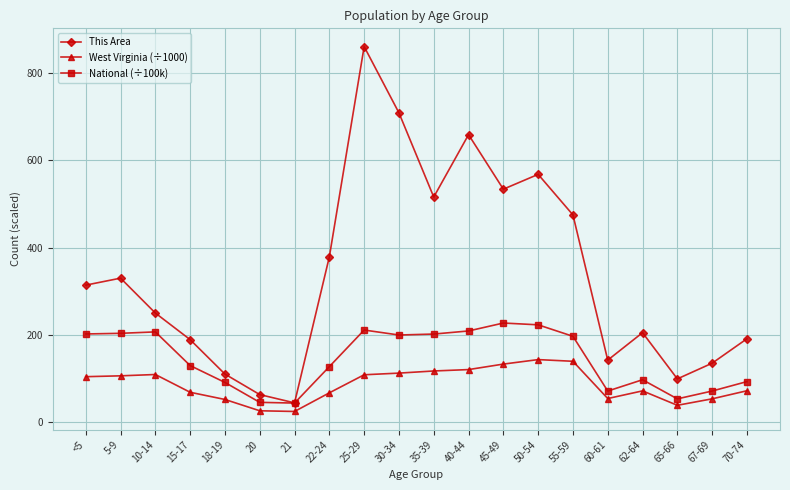

Which series has the widest spread of values?

This Area